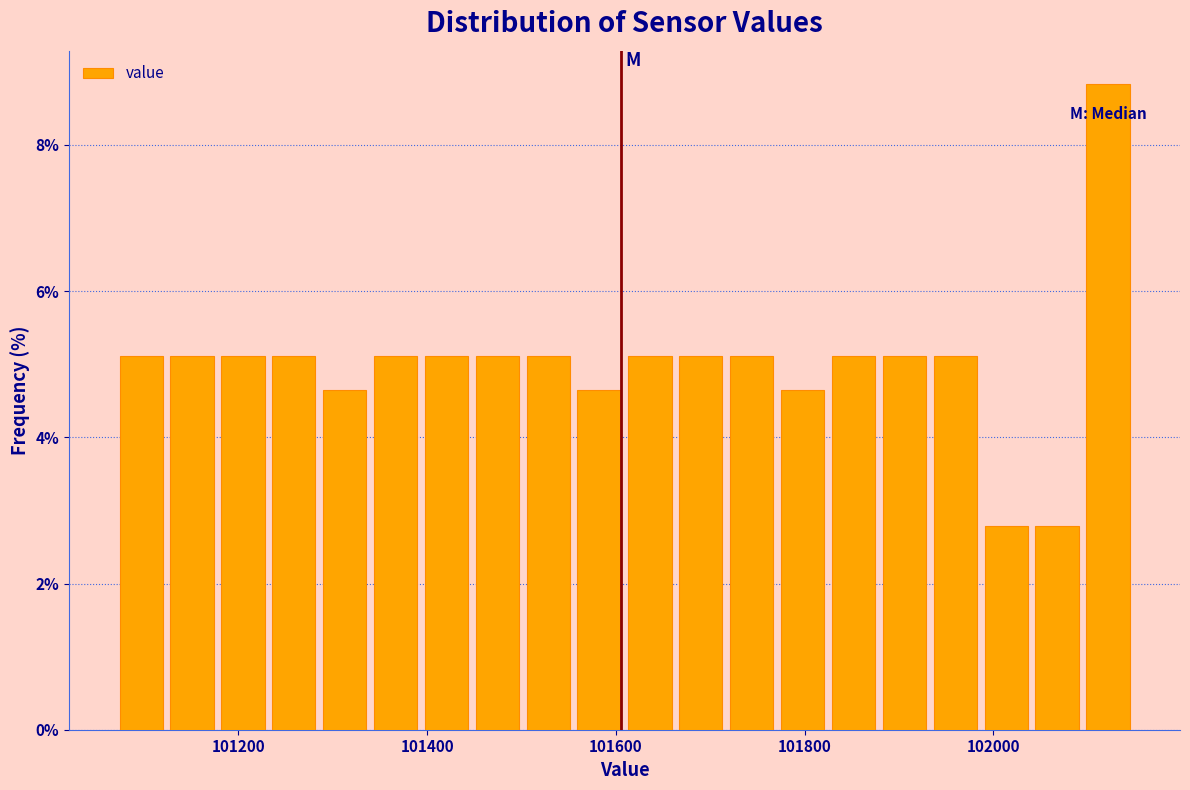

Around what value on the x-axis is the tallest bar? Give the approximate position of its centre, as read against the axis.

102120